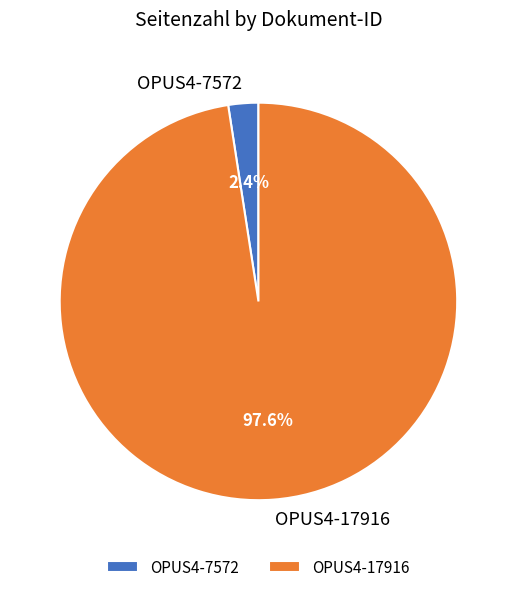

Is it true that OPUS4-17916 is 98% of the pie?

True